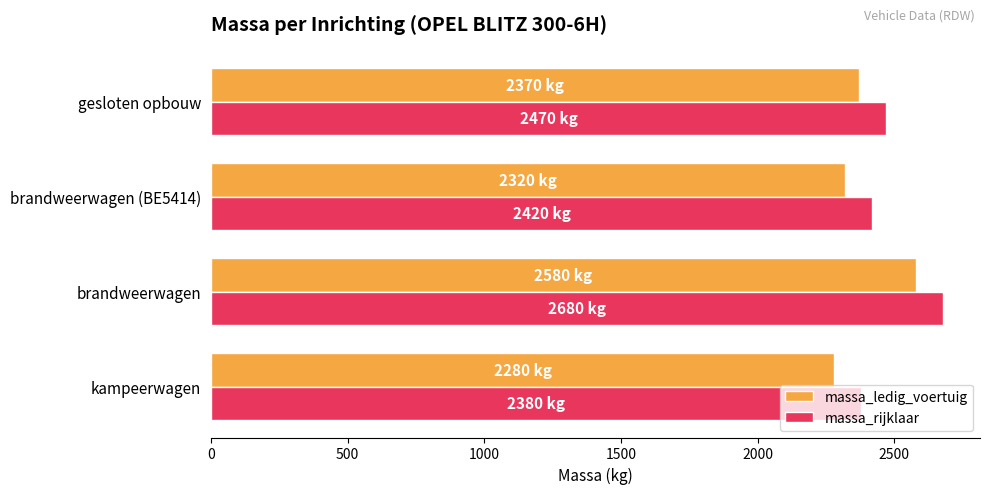

Is it true that massa_rijklaar equals 1182 at kampeerwagen?

False